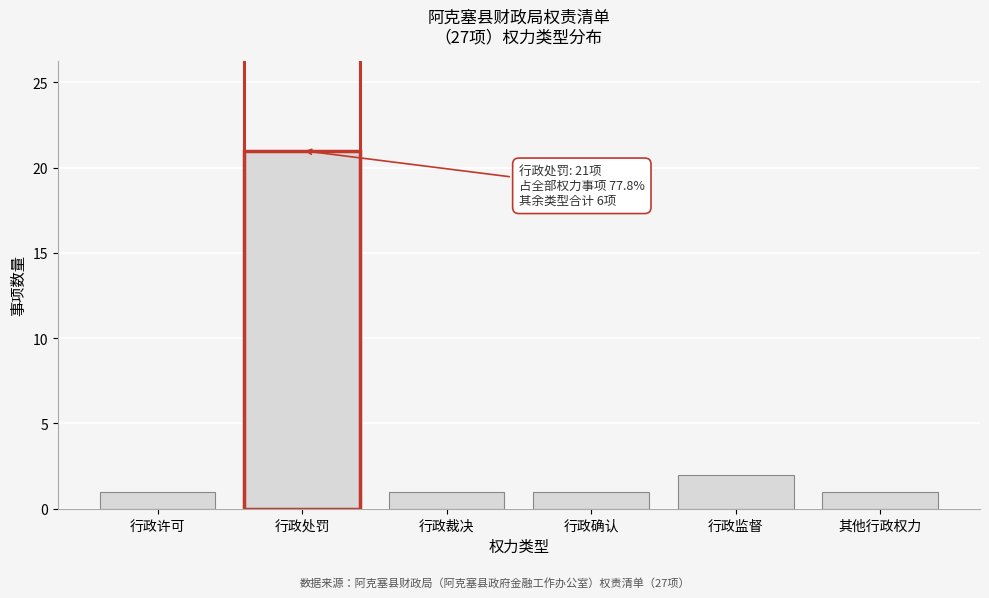

Reading left to right, list all the values displayed in this chart.

1	21	1	1	2	1